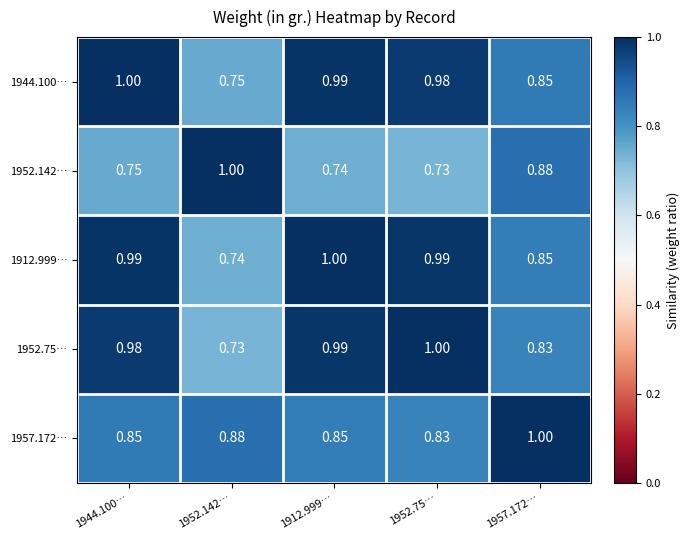

How many data points does each series have?

5